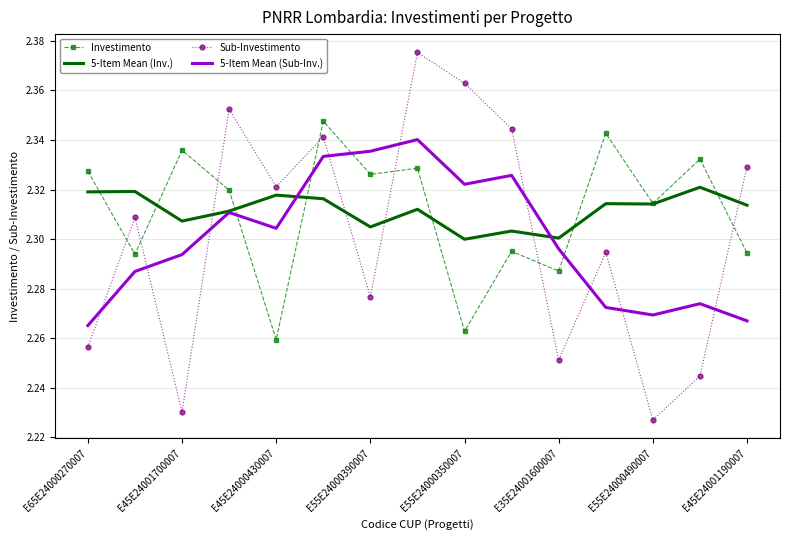

Rank the series by their maximum value, from highest to lowest.

Sub-Investimento, Investimento, 5-Item Mean (Sub-Inv.), 5-Item Mean (Inv.)